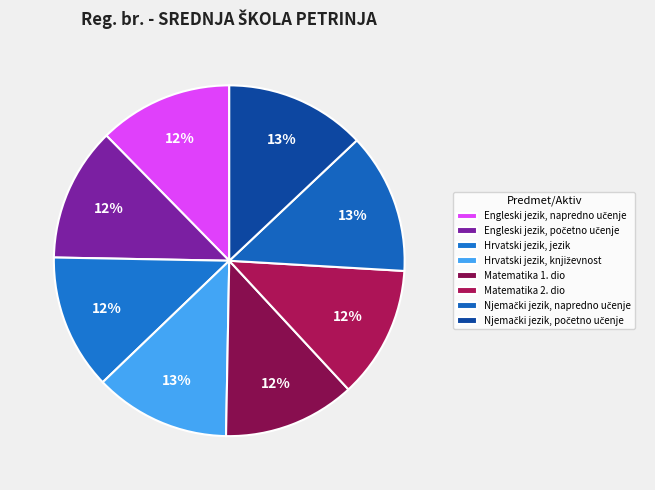

How many segments does this pie chart have?

8